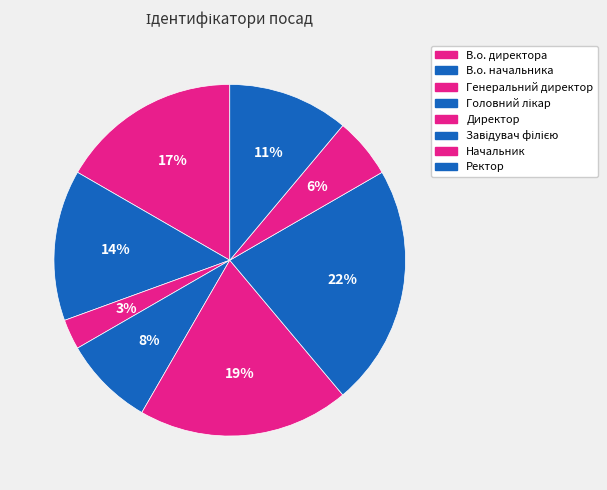

How many slices are in this pie chart?

8